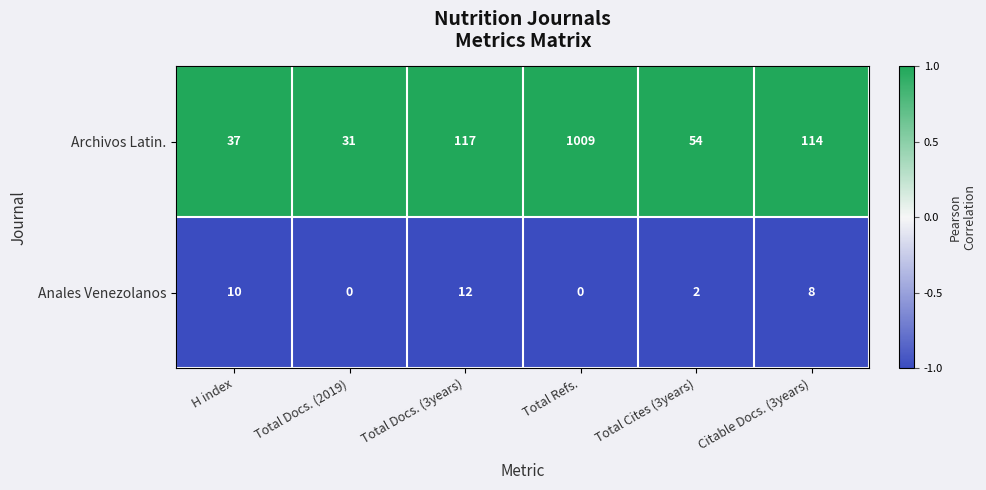

What is the spread (max minus min) of values at Total Docs. (3years)?

105